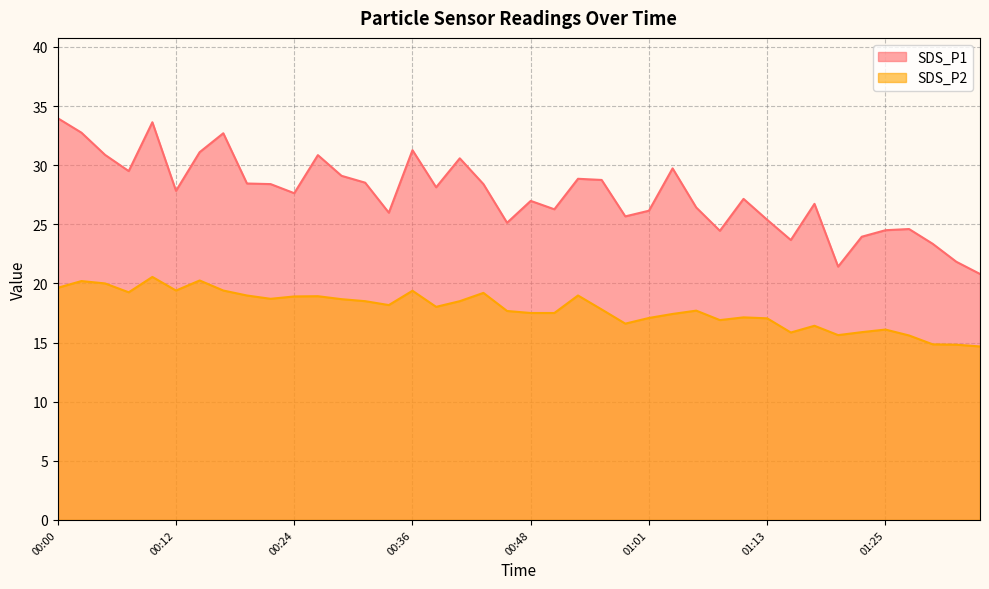

Is the value of SDS_P2 at 01:32 greater than the value of SDS_P1 at 00:02?

No